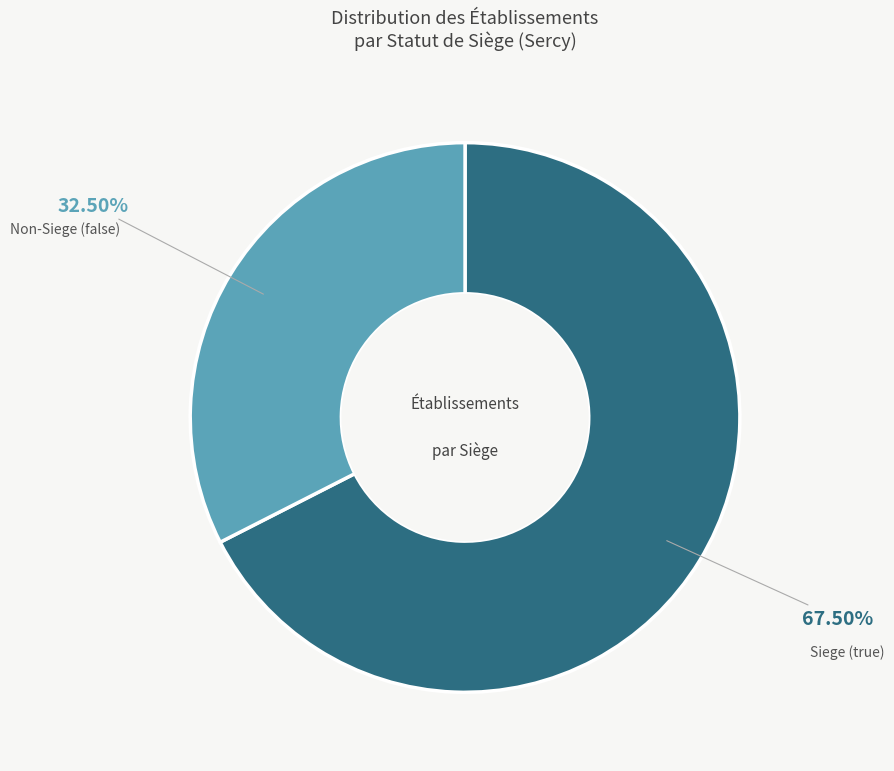

To the nearest percent, what is the average slice percentage?

50%